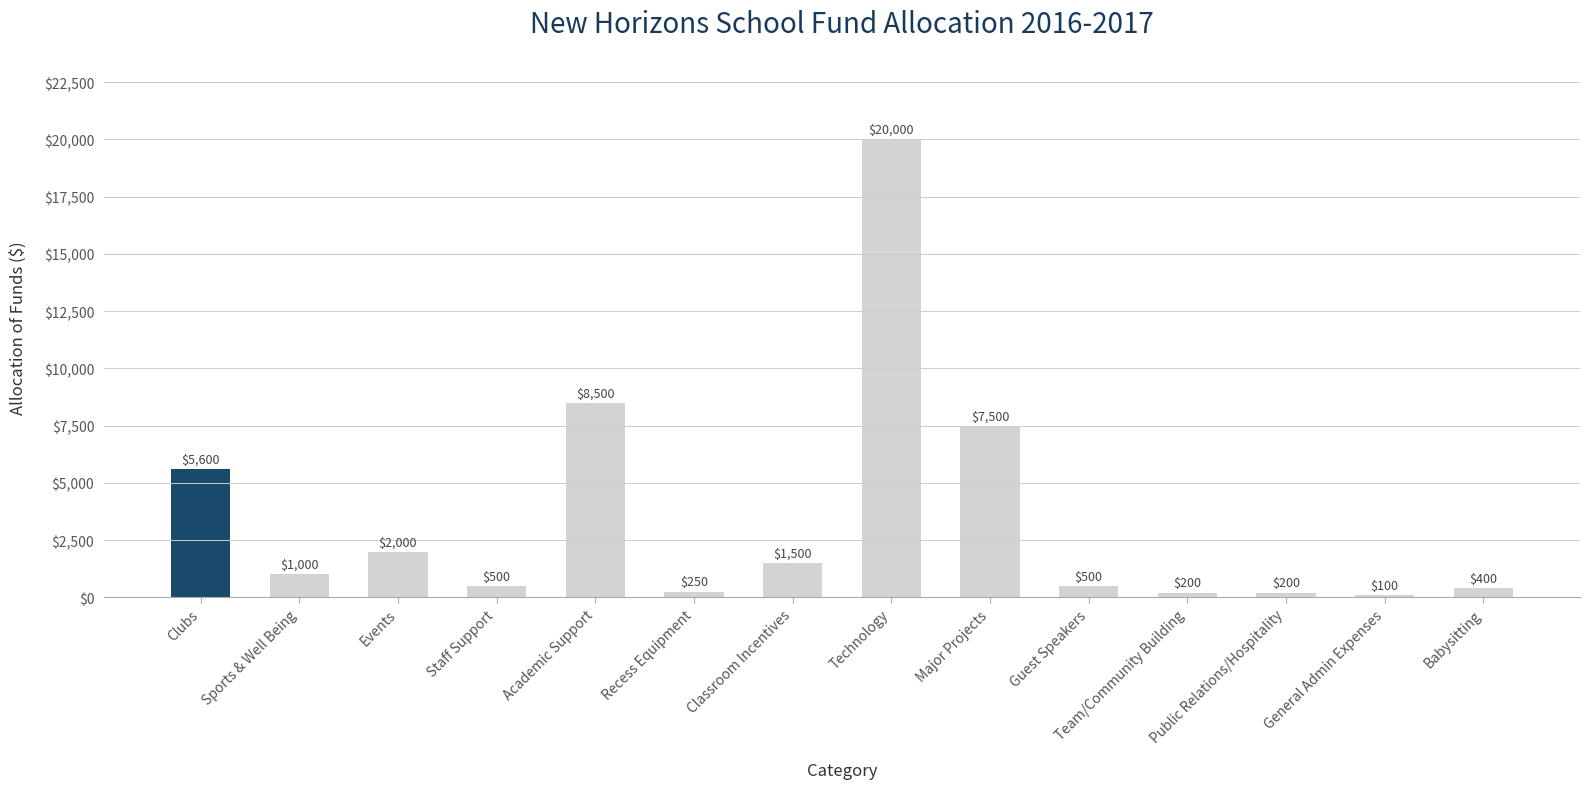

How many values are below 1000?

7